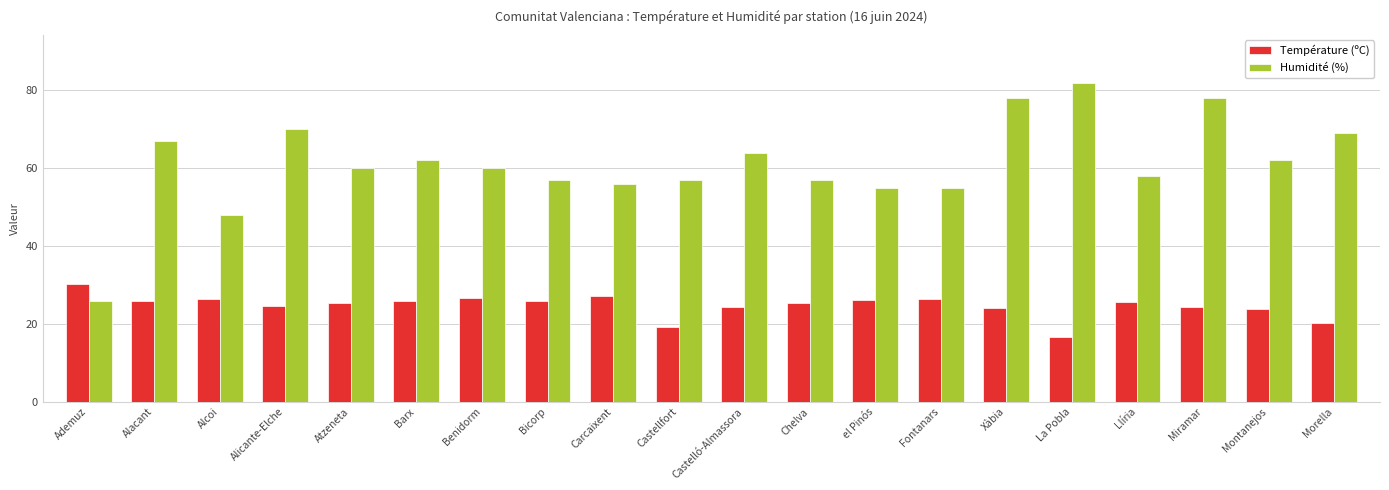

Which series has the largest total across all categories?

Humidité (%)